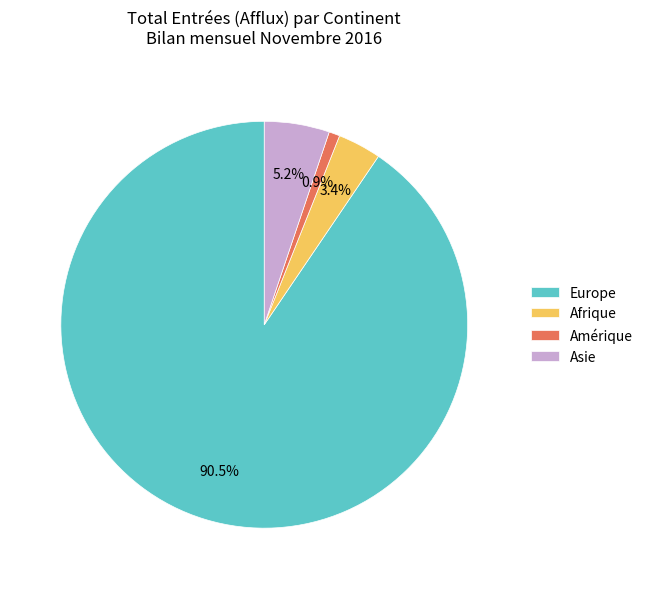

Between Asie and Afrique, which is larger?

Asie